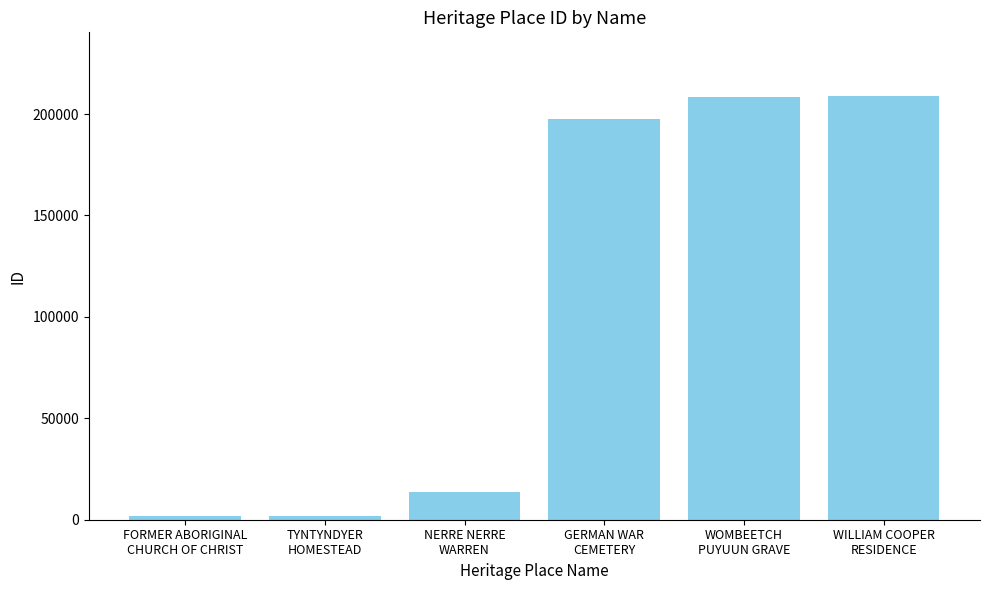

What is the greatest value displayed?

208949